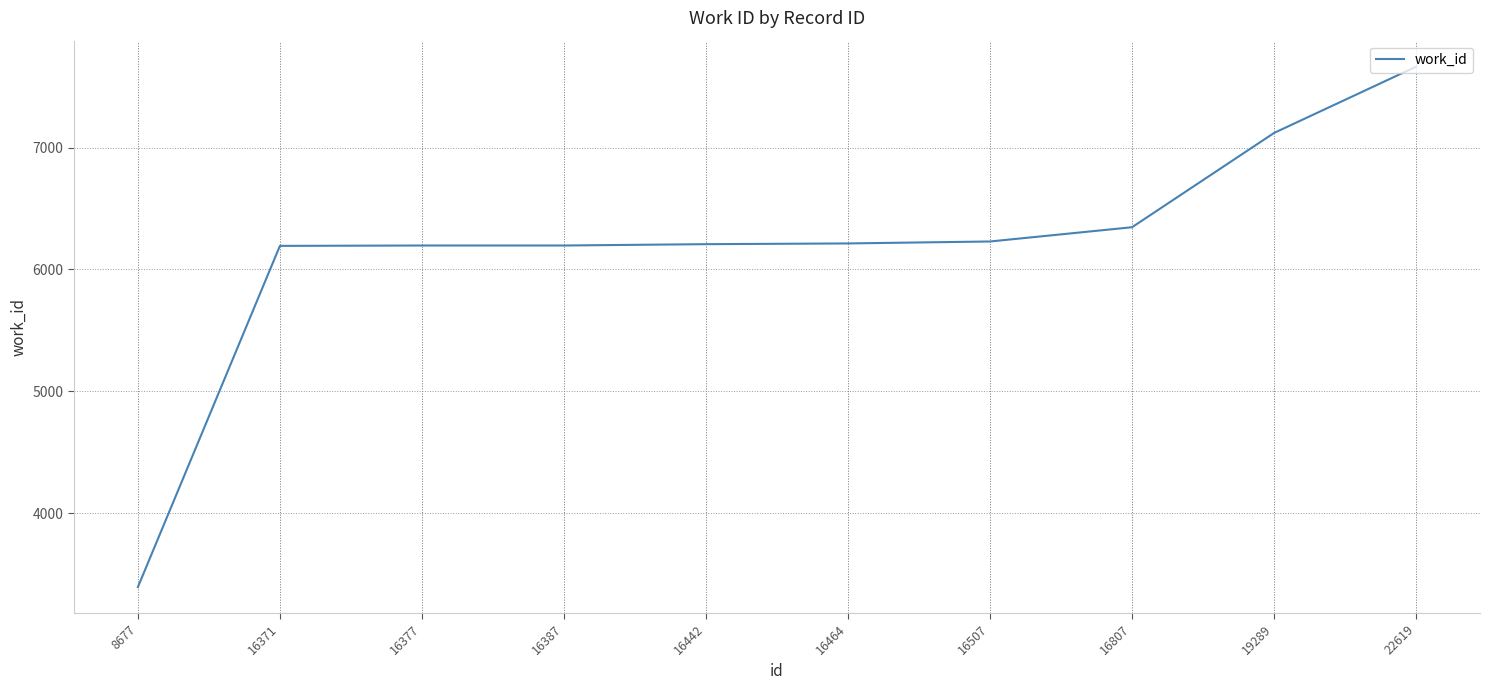

The value at 16442 is 2778. True or false?

False